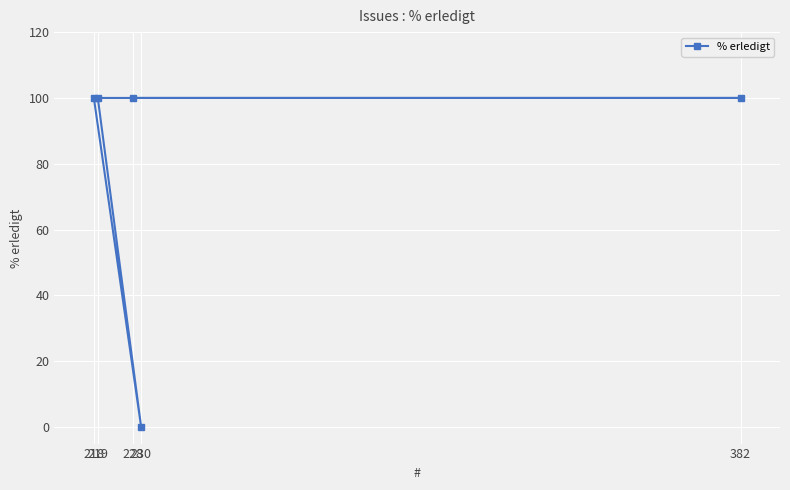

List the labels in order of value, largest first.

228, 382, 218, 219, 230